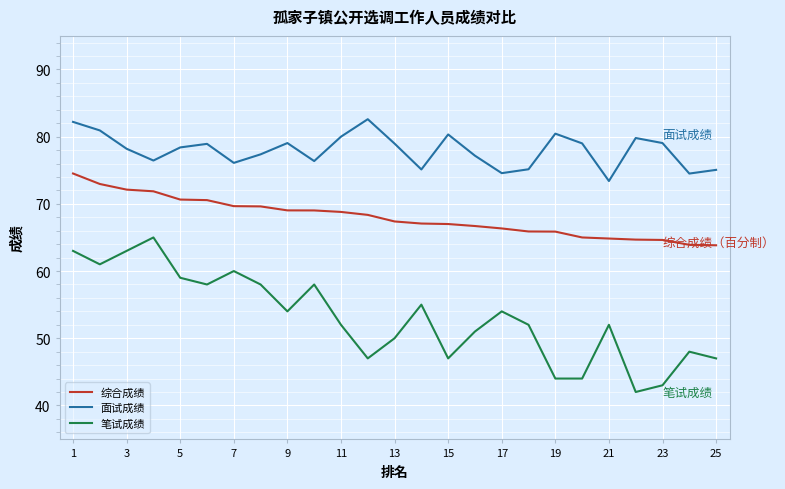

How many categories are shown in the chart?

25